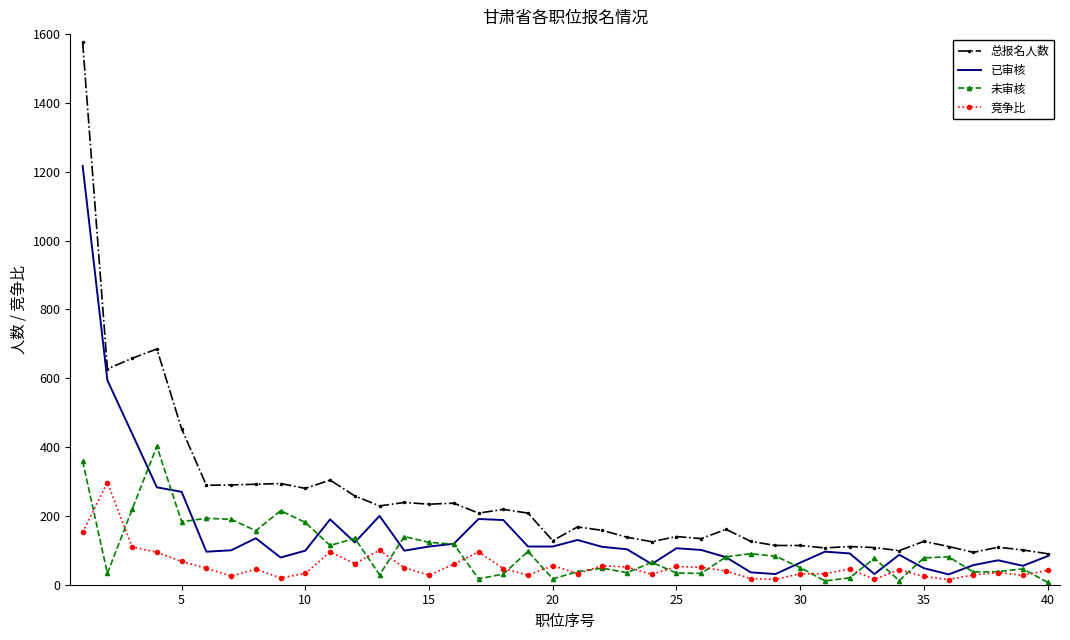

Which series has the widest spread of values?

总报名人数